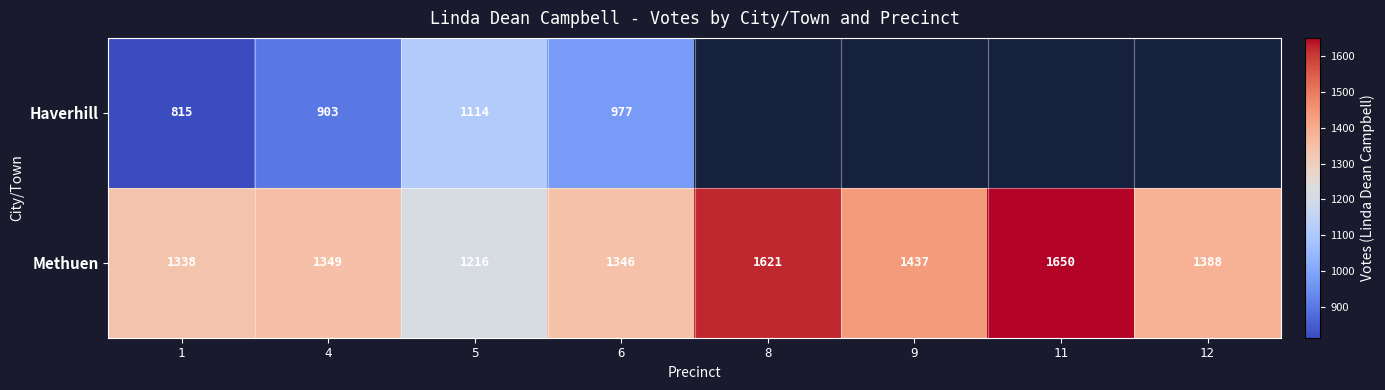

What is the total value across all series at 5?

2330